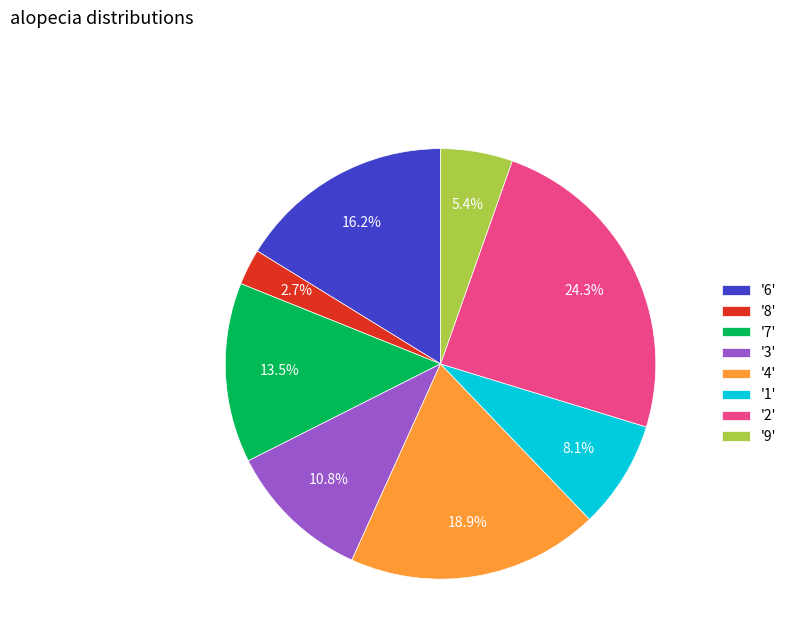

Do '9' and '2' together represent more than half of the pie?

No